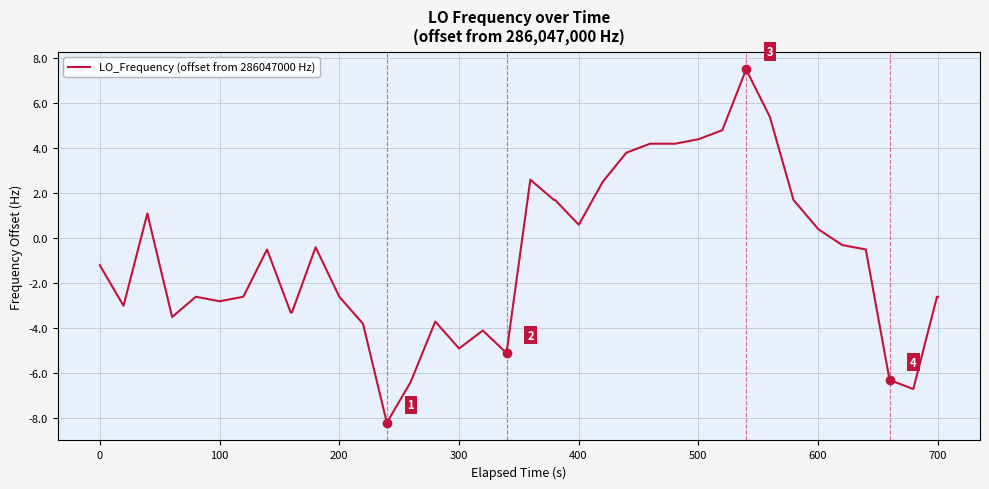

Count the number of data series in this chart.

1